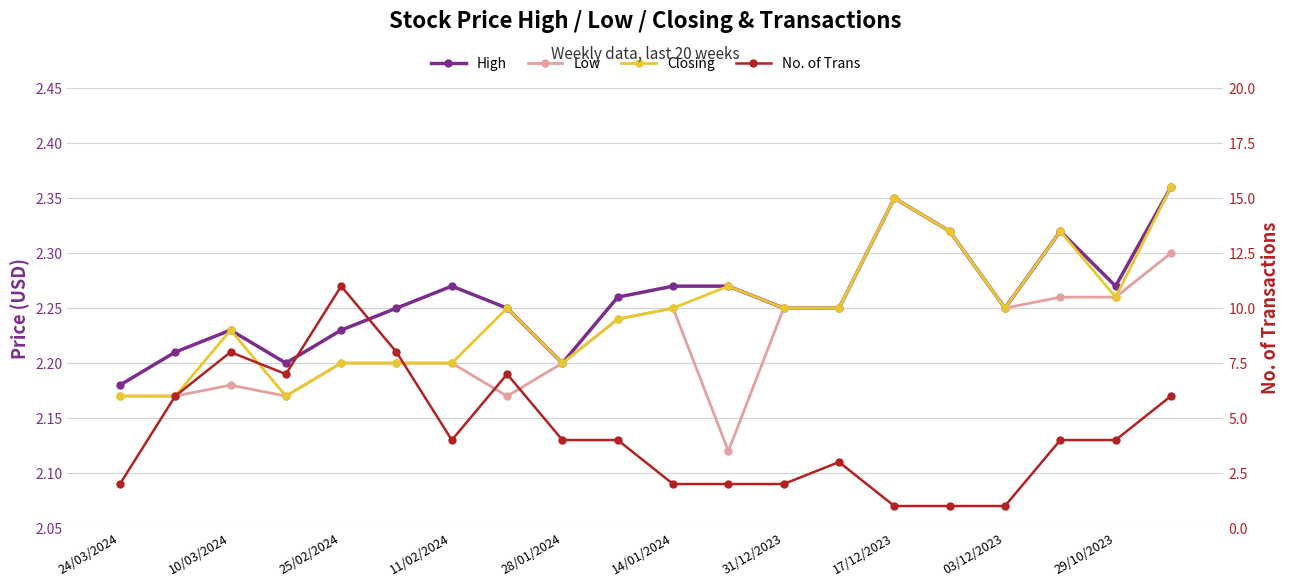

Between 11/02/2024 and 14, which series saw the biggest shift?

No. of Trans